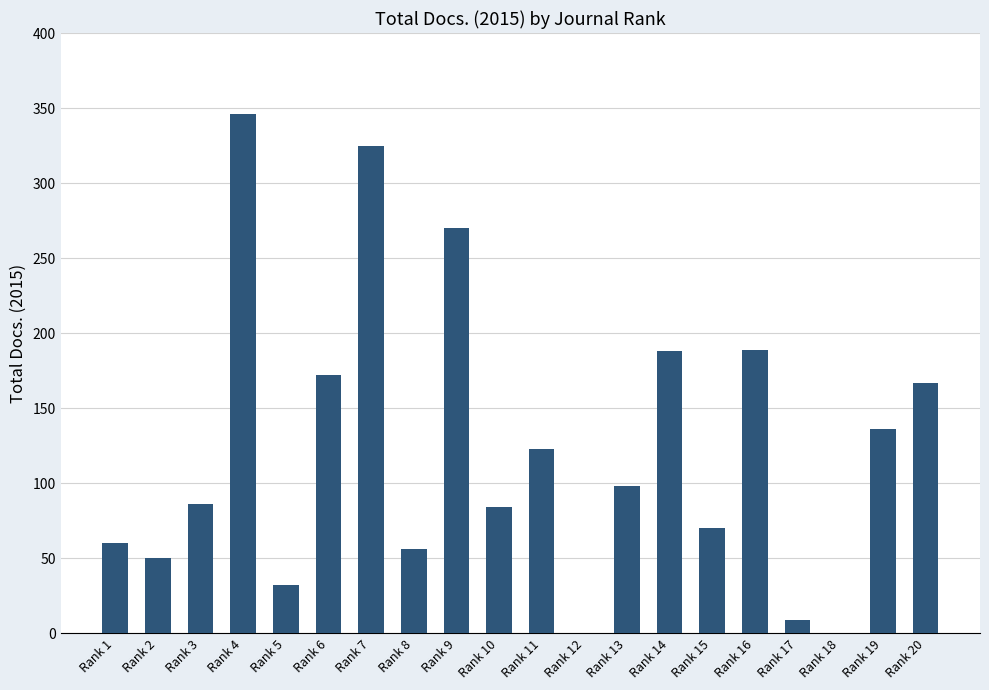

How many data points does each series have?

20